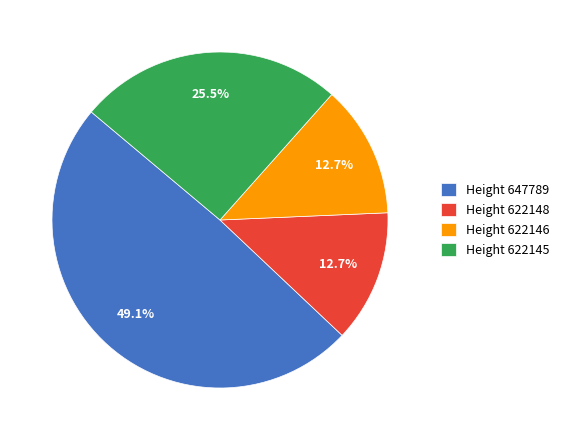

To the nearest percent, what is the difference between the largest and smallest slice percentages?

36%